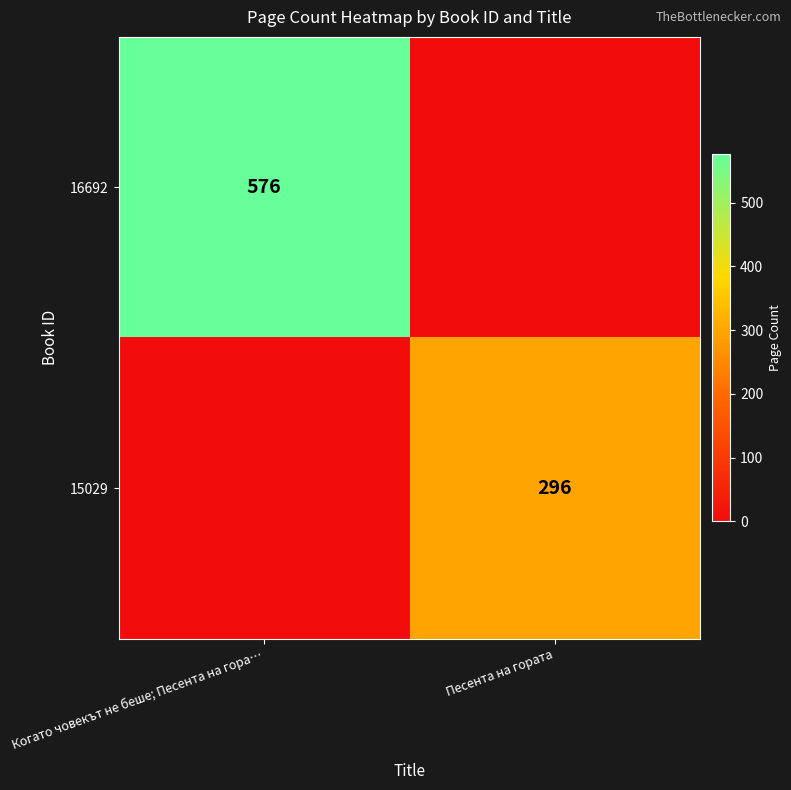

List the series in order of their peak value, highest first.

16692, 15029